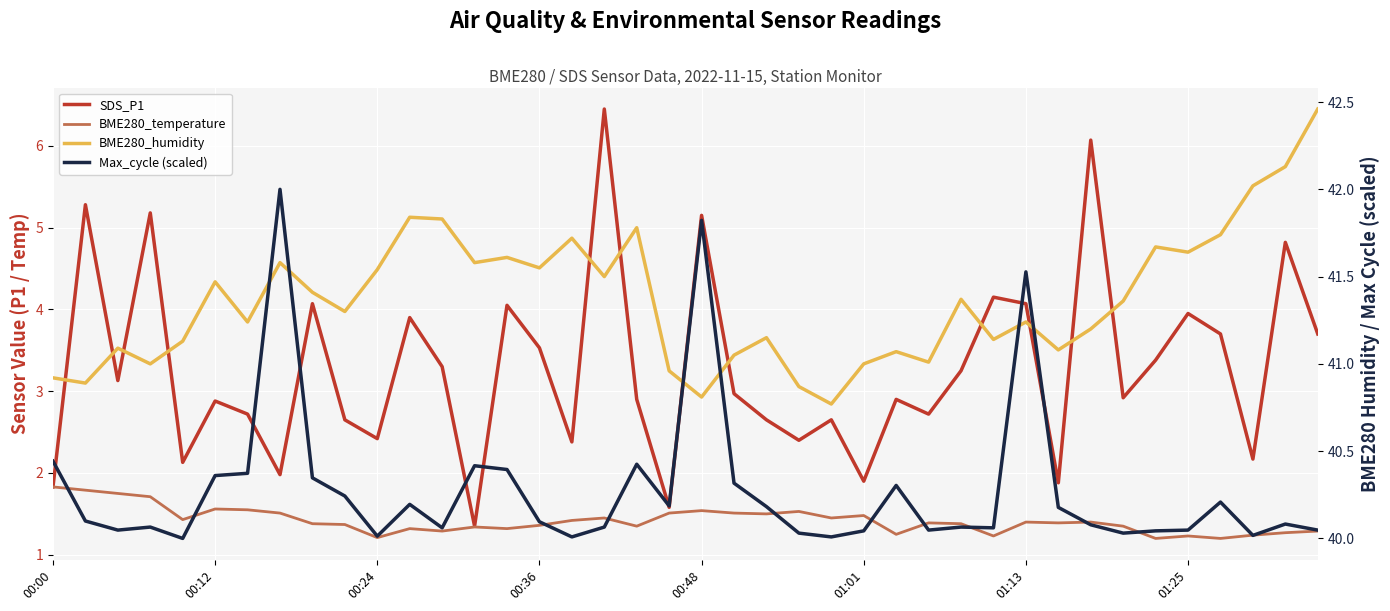

What is the smallest value displayed?

1.2